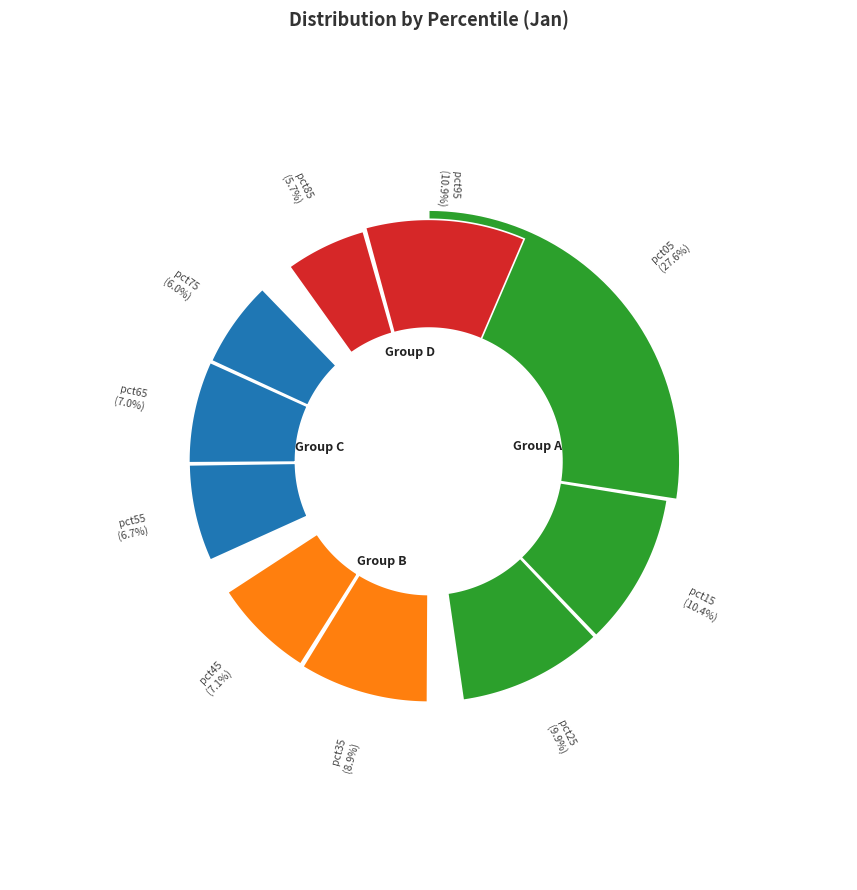

Combined, do pct55 and pct25 account for over 50%?

No